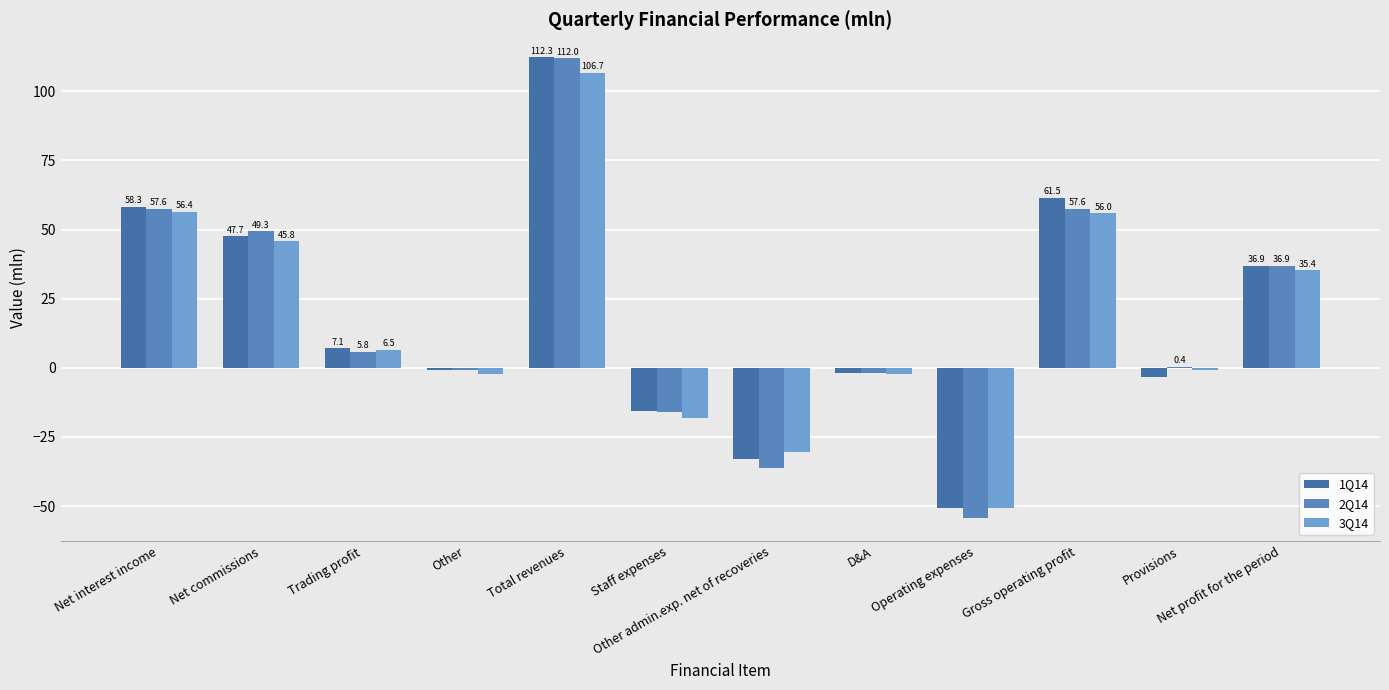

What is the spread (max minus min) of values at Other admin.exp. net of recoveries?

5.8